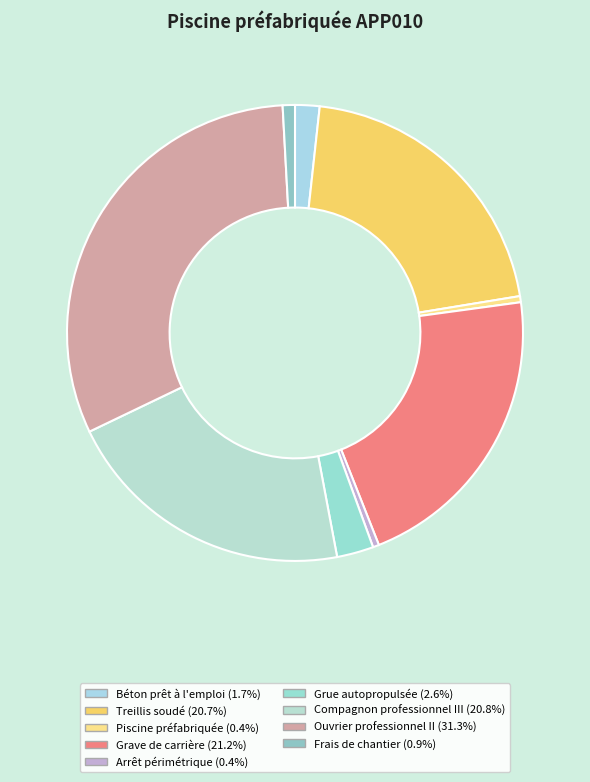

What percentage is NOT represented by Frais de chantier?

99.1%